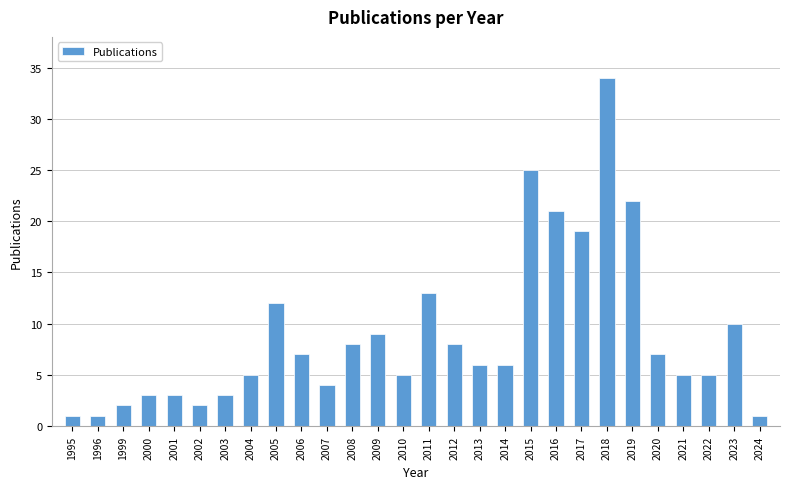

What is the sum of all values?

247